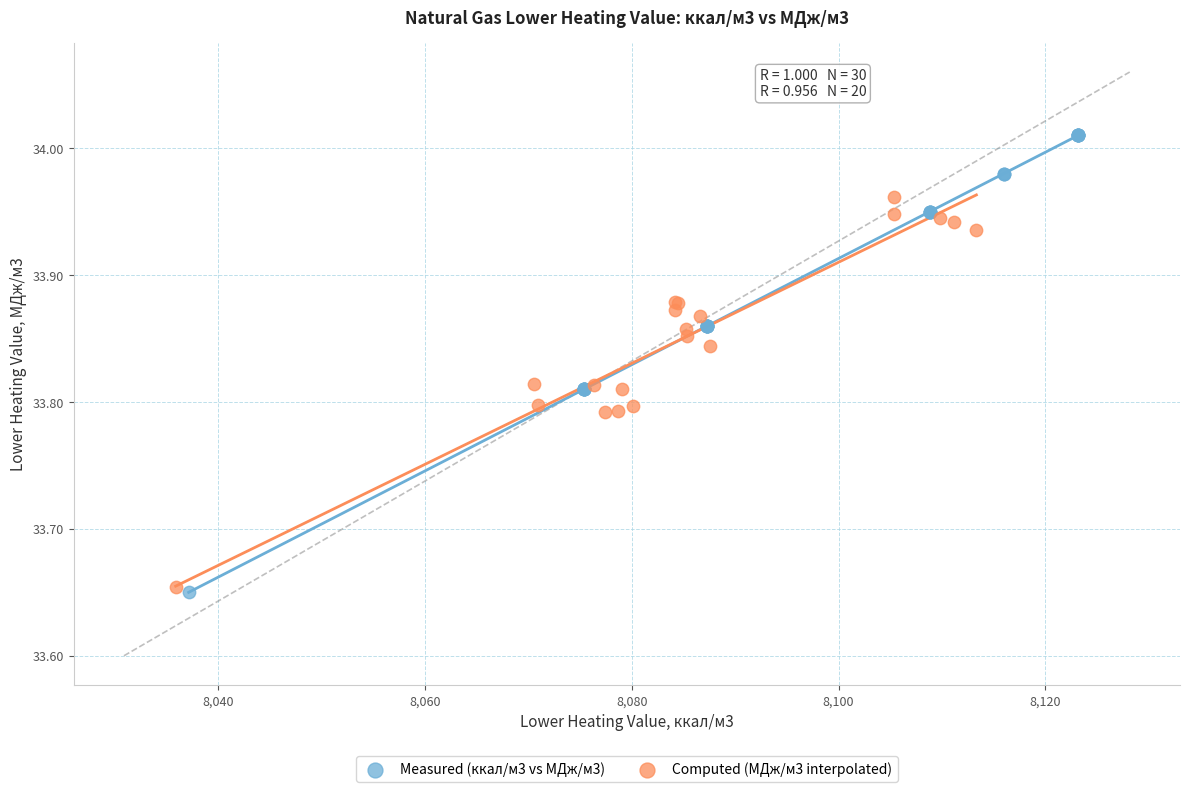

Which series has the largest Y range (max minus min)?

Measured (ккал/м3 vs МДж/м3)